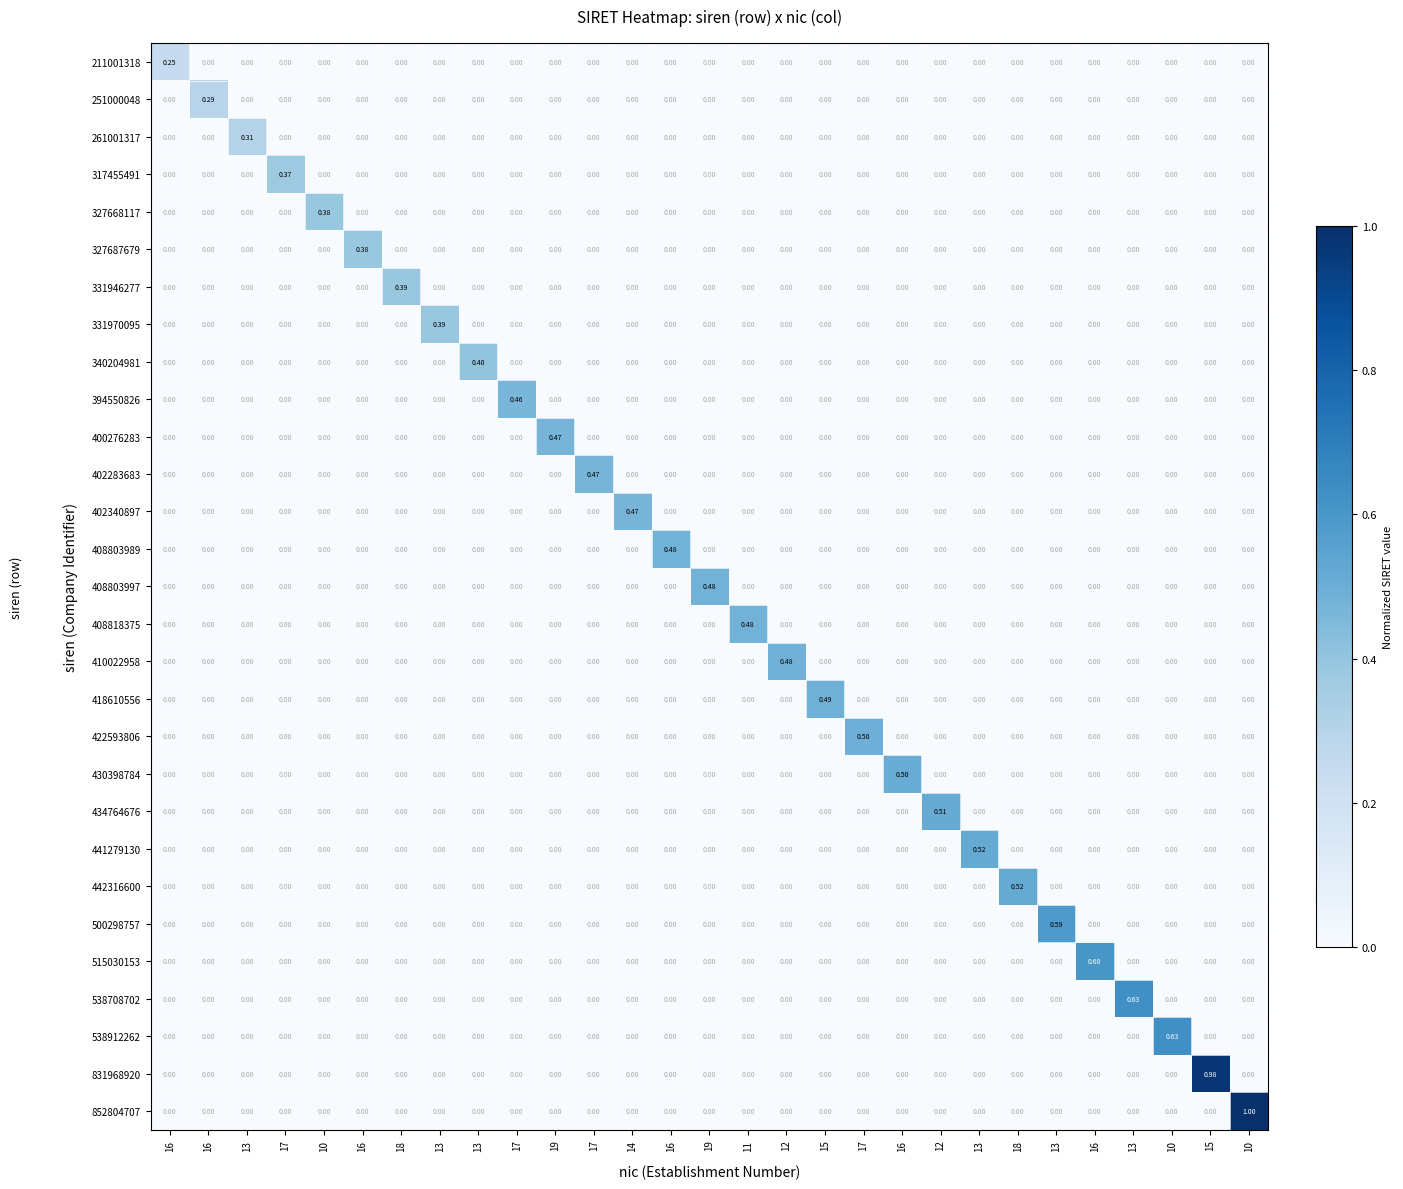

How many data points does each series have?

29